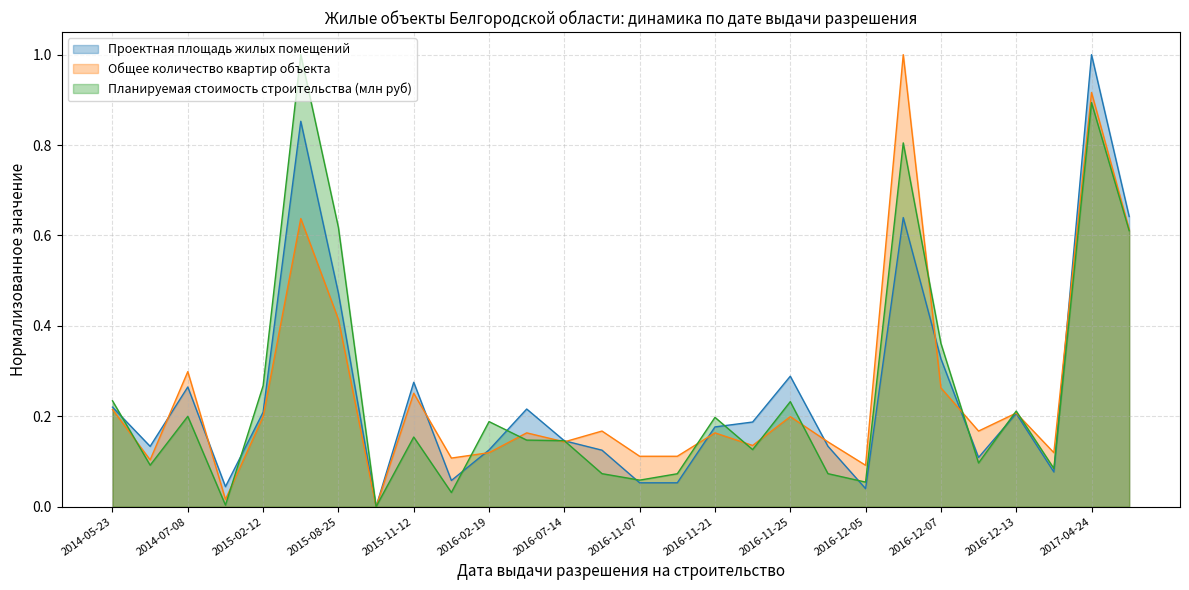

What is the sum of the Проектная площадь жилых помещений values at 2016-11-07 and 2015-07-20?

0.9